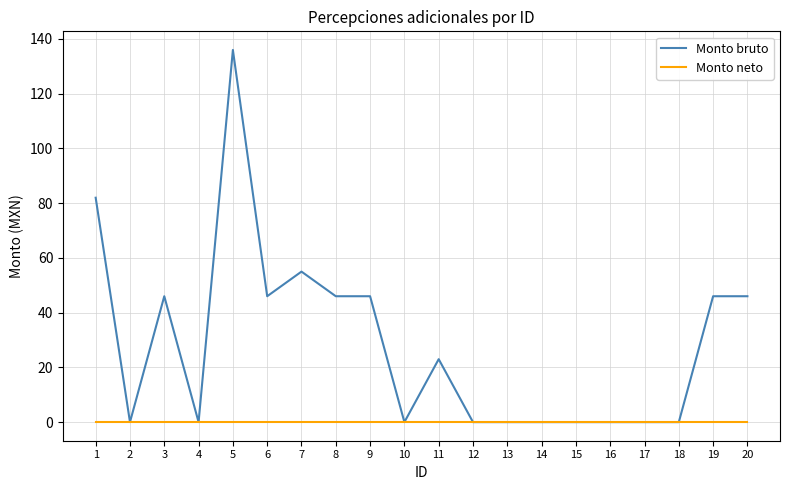

Rank the series by their maximum value, from lowest to highest.

Monto neto, Monto bruto